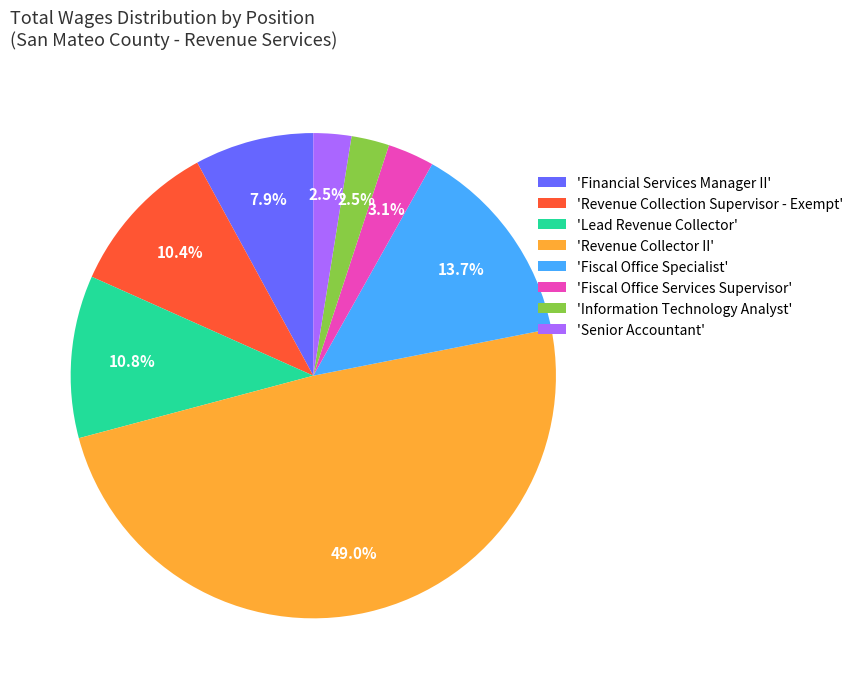

Count the number of slices in the pie.

8